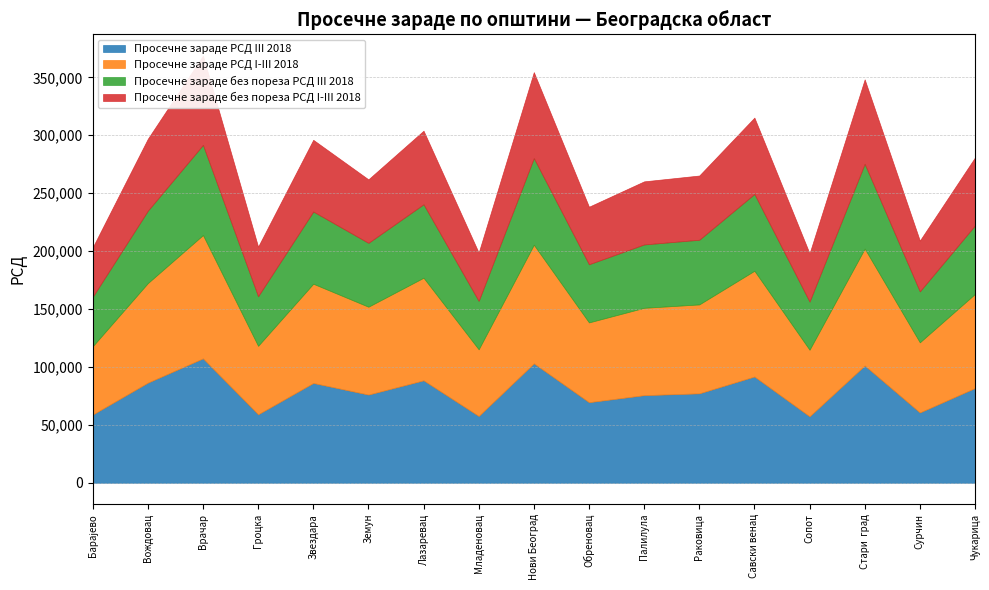

What is the approximate value of Просечне зараде без пореза РСД I-III 2018 at Сурчин, to the nearest 50?

43850